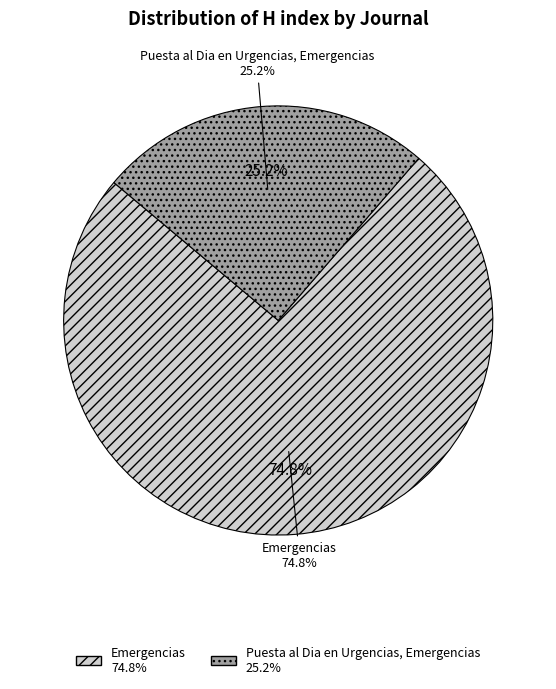

What portion of the pie excludes Puesta al Dia en Urgencias, Emergencias?

74.8%